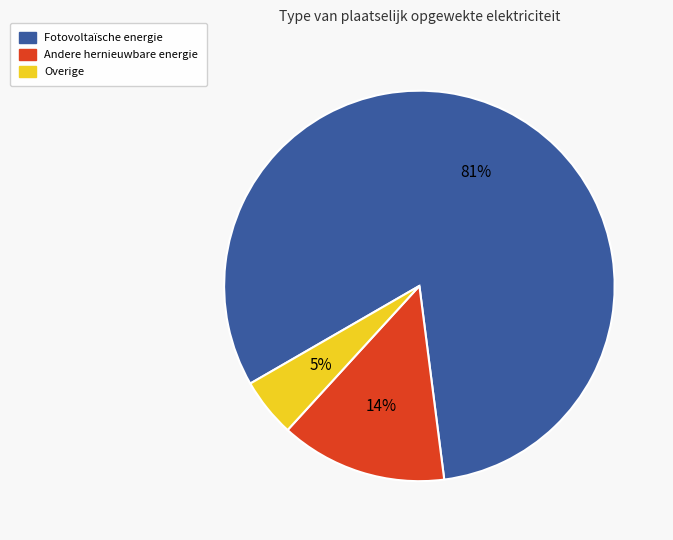

Count the number of slices in the pie.

3